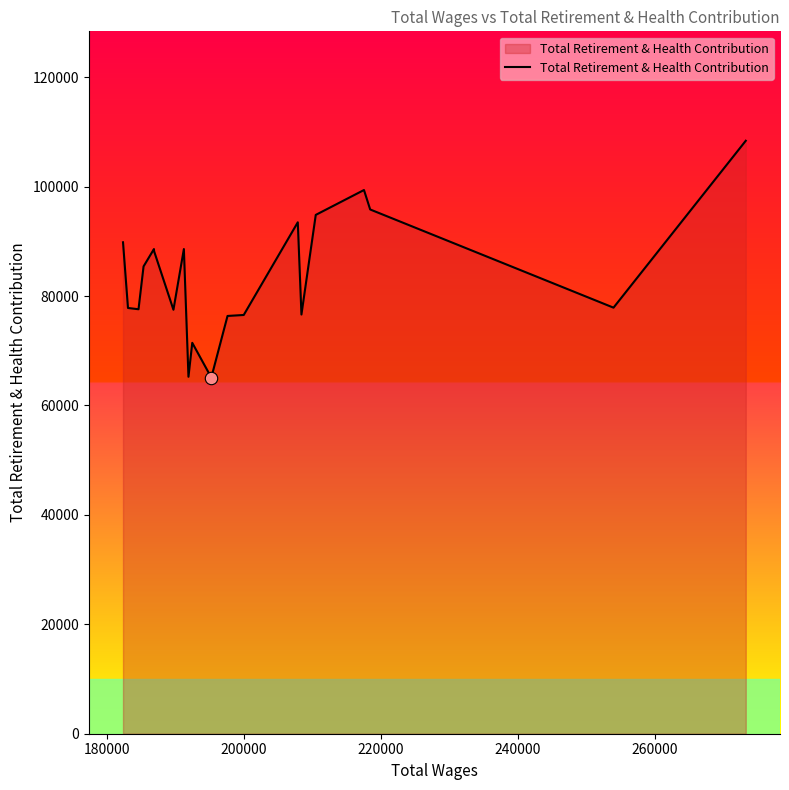

What is the difference between the maximum and minimum values?

43286